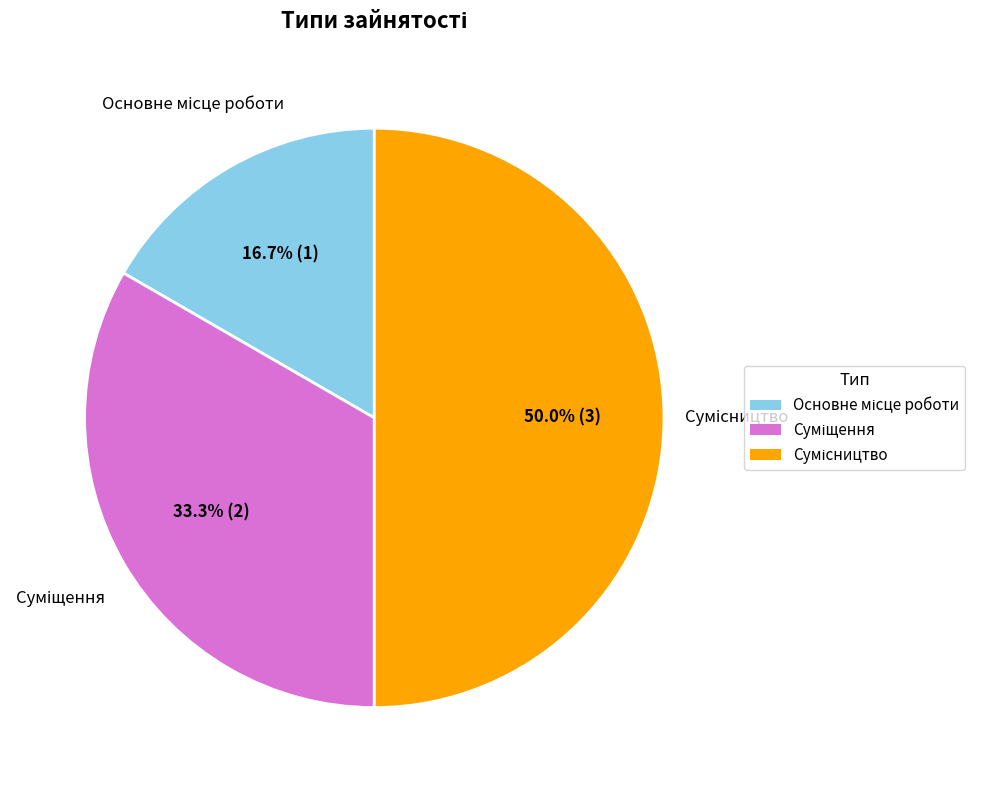

Is there a majority slice in this chart?

No